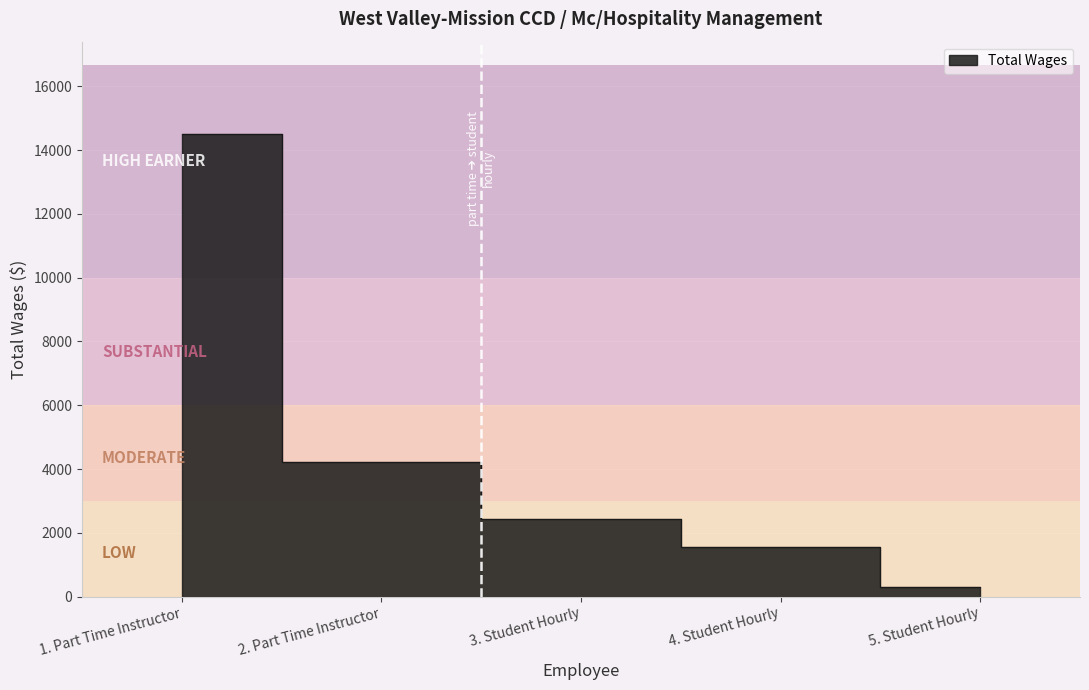

What is the change in value from 1. Part Time Instructor to 2. Part Time Instructor?

-10288